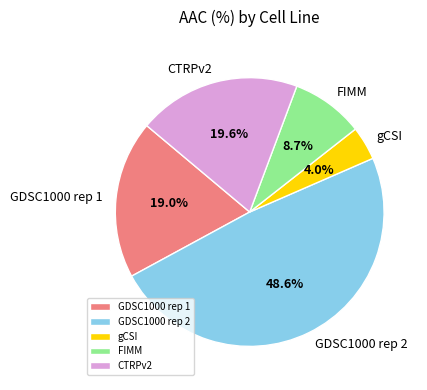

Approximately how many times larger is the value at FIMM compared to gCSI?

2.2